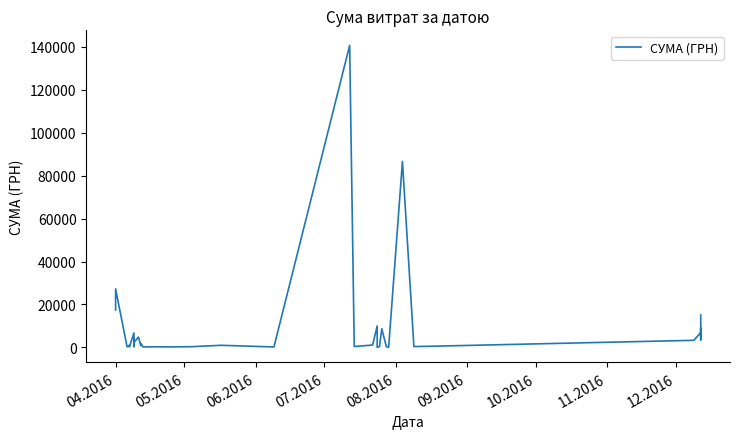

Reading left to right, extract all data points from this chart.

17384.5	27248.5	238.2	873.5	434.5	193.6	6700.0	361.8	4056.0	2303.5	4758.0	4631.1	751.5	1829.5	173.9	253.0	215.5	302.9	949.5	180.0	140706.2	379.4	1072.3	9960.8	11.2	359.1	8661.0	265.3	97.8	86589.3	361.8	522.0	3280.0	6888.0	5590.0	5251.0	8880.0	5801.0	3512.0	15050.0